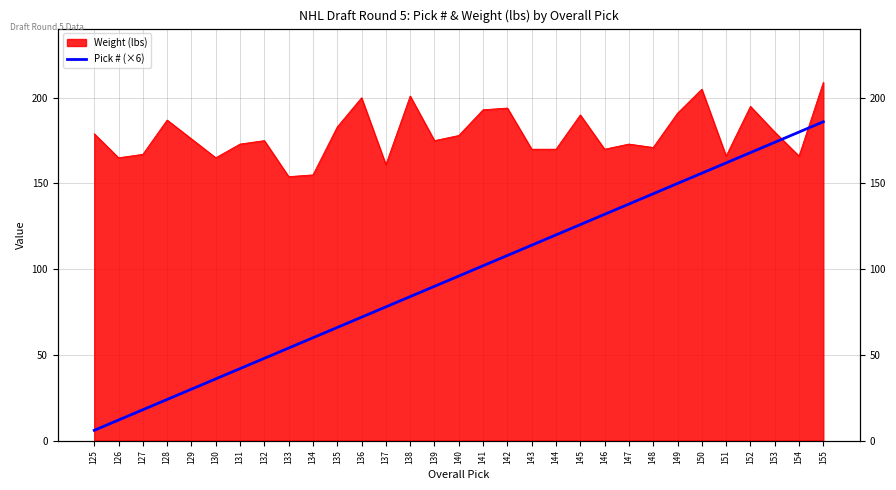

Does the chart display data point markers on the line(s)?

No